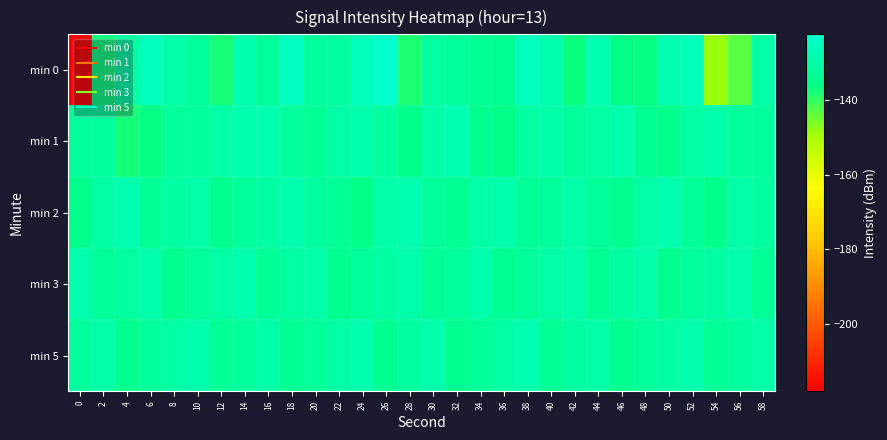

Reading left to right, what are all the values shown in this chart?

min 0: 0=-218.2	2=-137.2	4=-130.5	6=-125.3	8=-129.3	10=-132.5	12=-137.8	14=-128.5	16=-132.8	18=-124.6	20=-131.9	22=-131.6	24=-126.4	26=-122.3	28=-138.2	30=-131.4	32=-132.4	34=-133.3	36=-133.9	38=-125.7	40=-128.2	42=-137.0	44=-127.4	46=-135.9	48=-136.6	50=-127.3	52=-126.0	54=-148.4	56=-143.1	58=-130.4
min 1: 0=-132.4	2=-131.7	4=-137.6	6=-136.4	8=-132.4	10=-131.8	12=-130.3	14=-128.4	16=-127.8	18=-132.1	20=-133.5	22=-130.2	24=-128.9	26=-131.4	28=-135.6	30=-129.8	32=-127.3	34=-134.2	36=-136.1	38=-130.7	40=-129.4	42=-132.8	44=-131.0	46=-128.6	48=-133.9	50=-135.2	52=-130.5	54=-129.1	56=-132.3	58=-131.7
min 2: 0=-135.0	2=-130.5	4=-128.3	6=-133.7	8=-131.2	10=-129.8	12=-134.5	14=-132.1	16=-130.9	18=-128.4	20=-131.6	22=-133.2	24=-135.8	26=-129.3	28=-127.8	30=-132.4	32=-134.1	34=-130.0	36=-128.7	38=-133.5	40=-131.9	42=-129.6	44=-132.7	46=-134.3	48=-130.3	50=-128.1	52=-133.0	54=-135.4	56=-129.9	58=-131.5
min 3: 0=-128.6	2=-133.1	4=-131.4	6=-129.0	8=-134.7	10=-132.3	12=-130.8	14=-128.2	16=-133.6	18=-131.0	20=-129.5	22=-134.2	24=-132.8	26=-130.4	28=-128.9	30=-133.3	32=-131.7	34=-129.2	36=-134.0	38=-132.5	40=-130.1	42=-128.7	44=-133.8	46=-131.3	48=-129.6	50=-134.4	52=-132.0	54=-130.6	56=-128.3	58=-133.5
min 5: 0=-132.0	2=-129.7	4=-134.6	6=-132.2	8=-130.5	10=-128.8	12=-133.4	14=-131.8	16=-129.3	18=-134.1	20=-132.6	22=-130.2	24=-128.5	26=-133.9	28=-131.5	30=-129.0	32=-134.3	34=-132.7	36=-130.4	38=-128.1	40=-133.7	42=-131.2	44=-129.8	46=-134.5	48=-132.1	50=-130.7	52=-128.4	54=-133.2	56=-131.6	58=-129.9